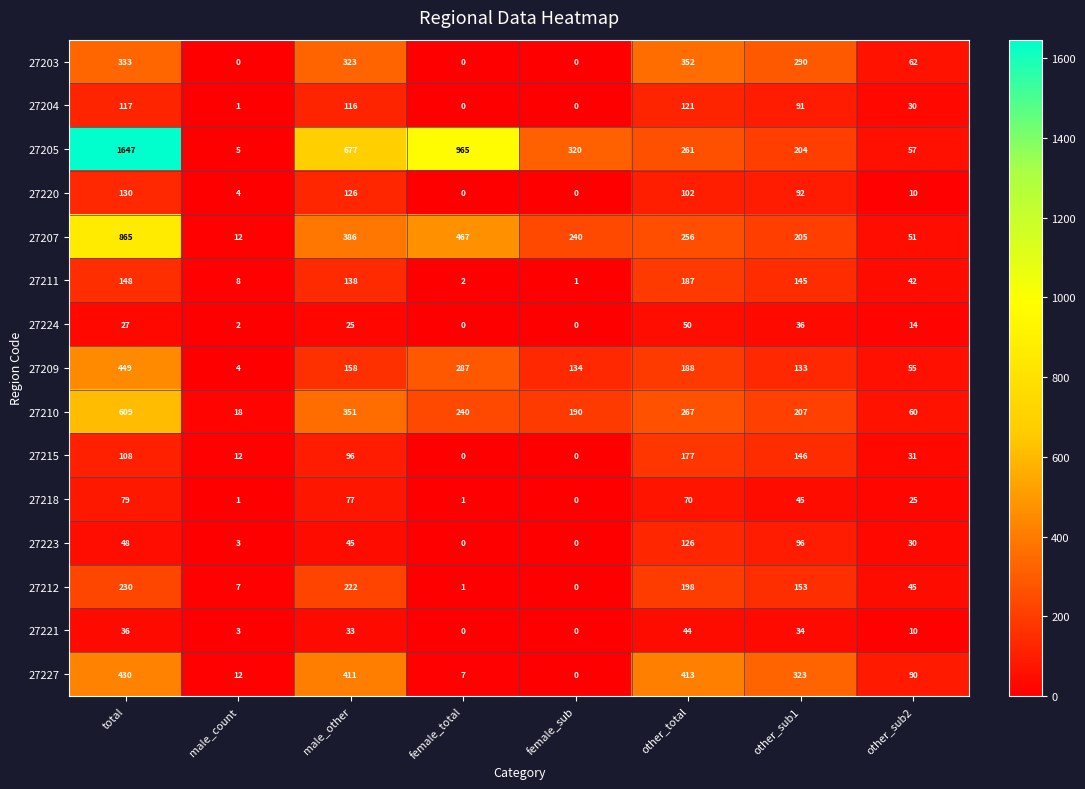

At how many categories does at least one series exceed 1044?

1